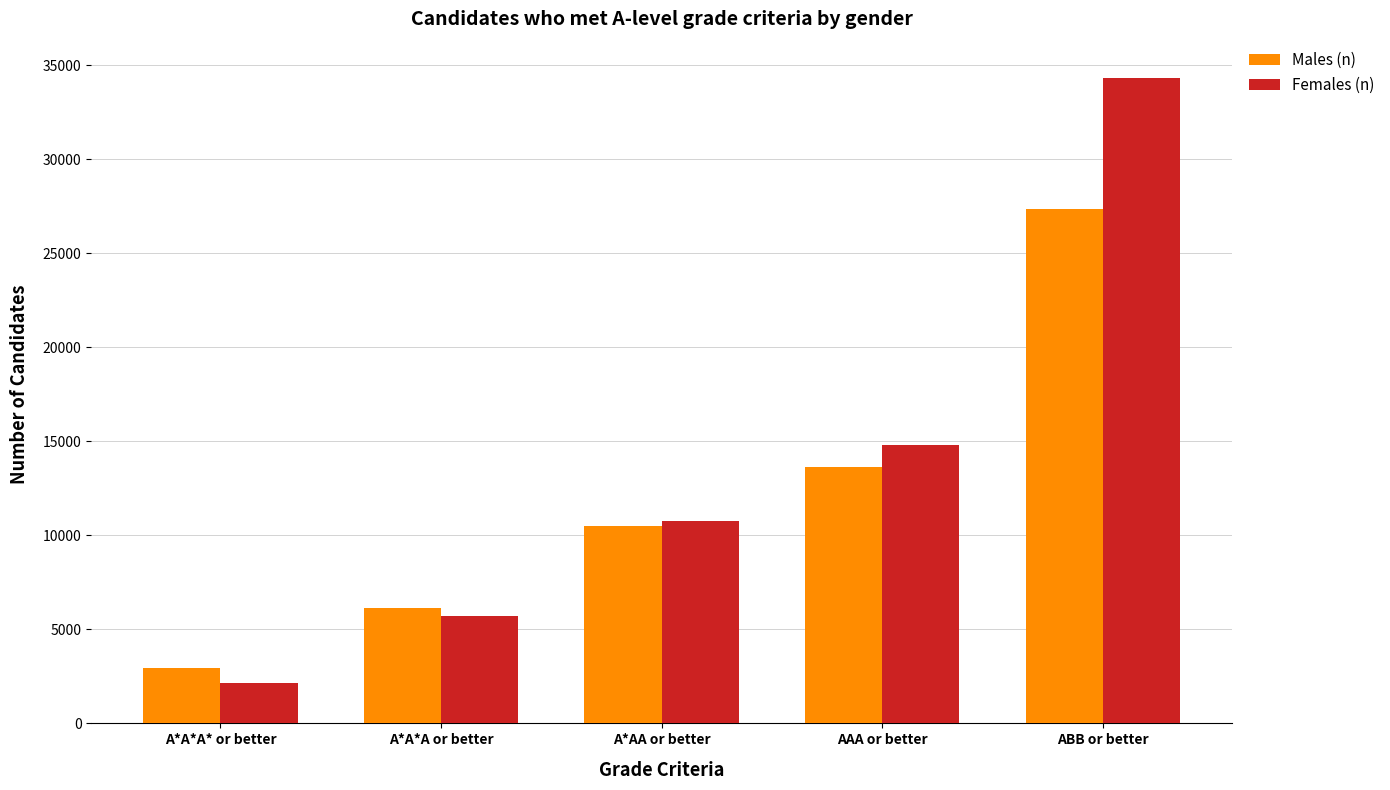

What is the label of the 2nd bar from the right?

AAA or better